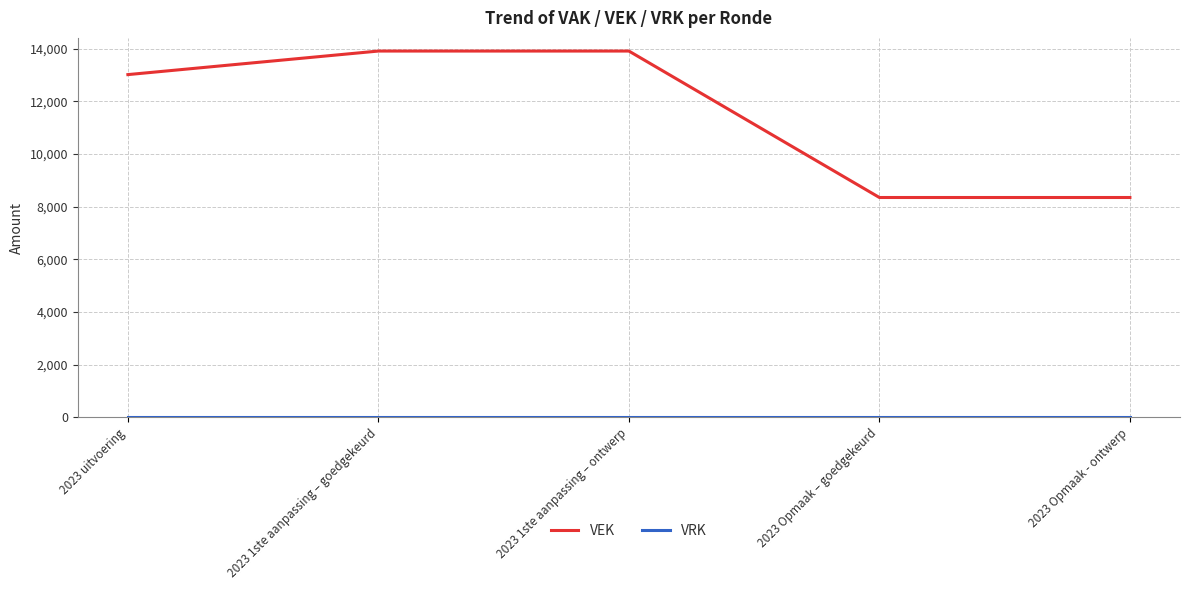

Count the VEK values in the range 8350 to 13914.

5